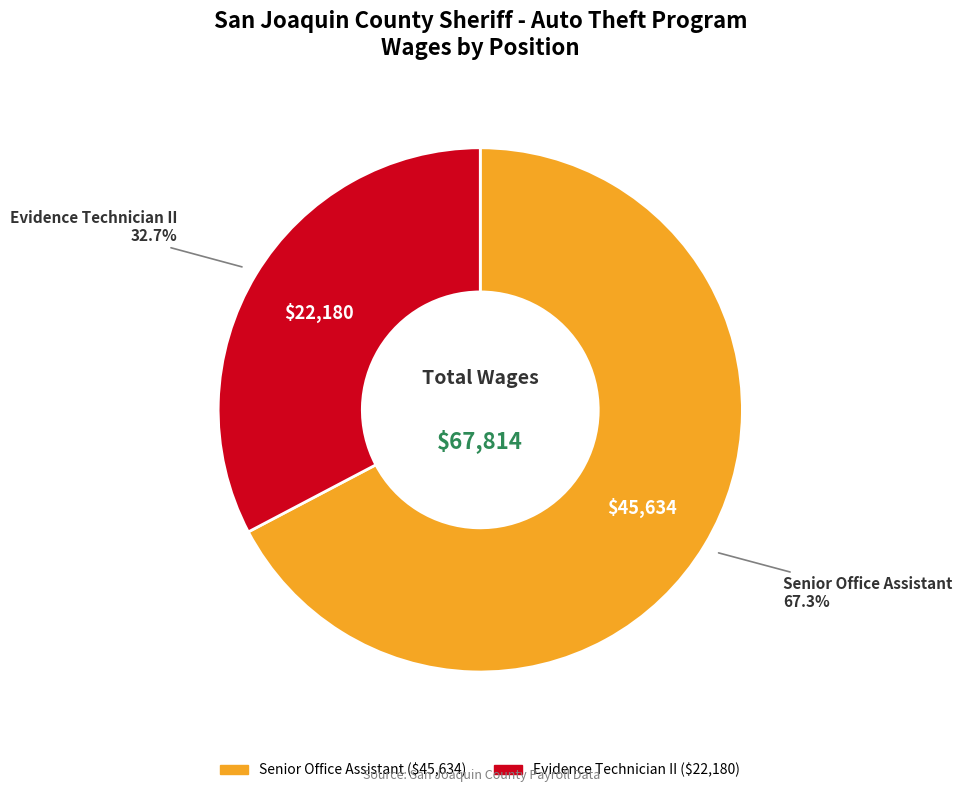

Between Evidence Technician II and Senior Office Assistant, which is larger?

Senior Office Assistant